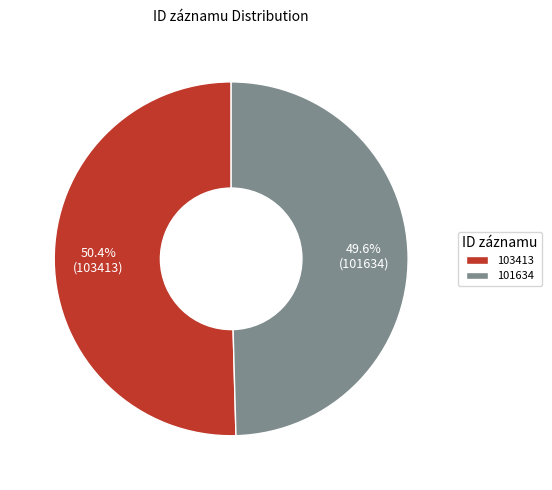

To the nearest percent, what percentage of the pie is 101634?

50%